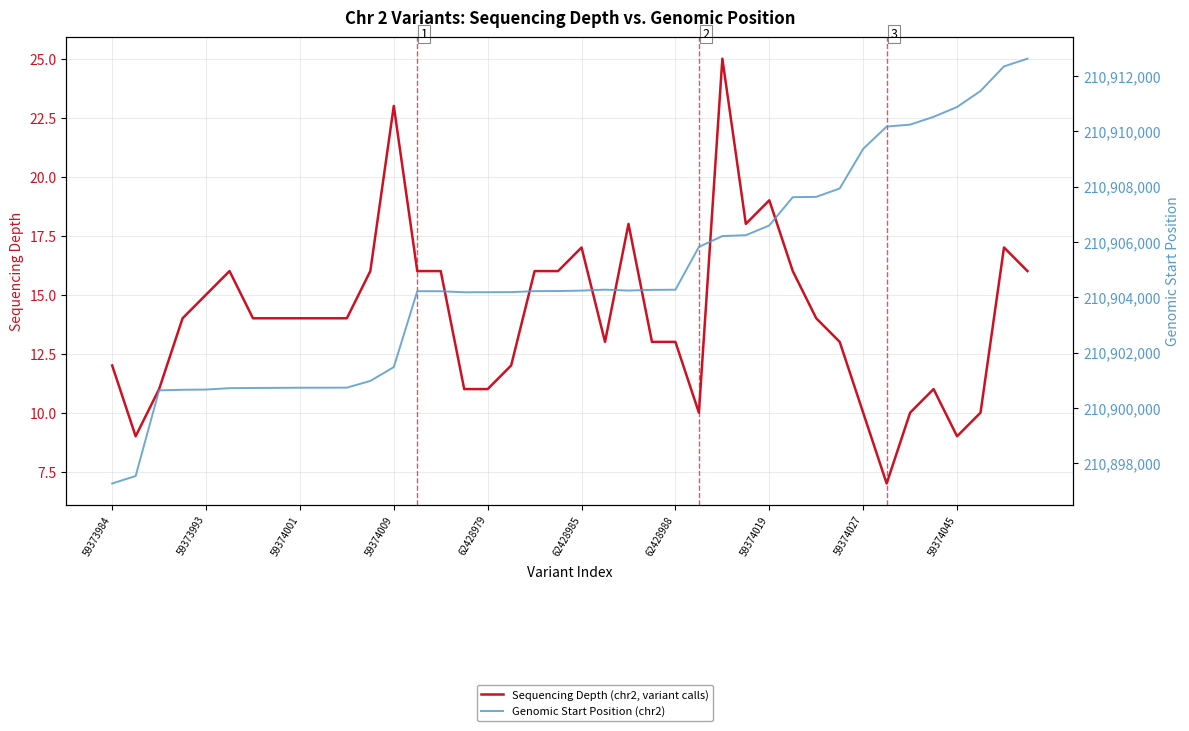

At which category is the sum across all series the highest?

39